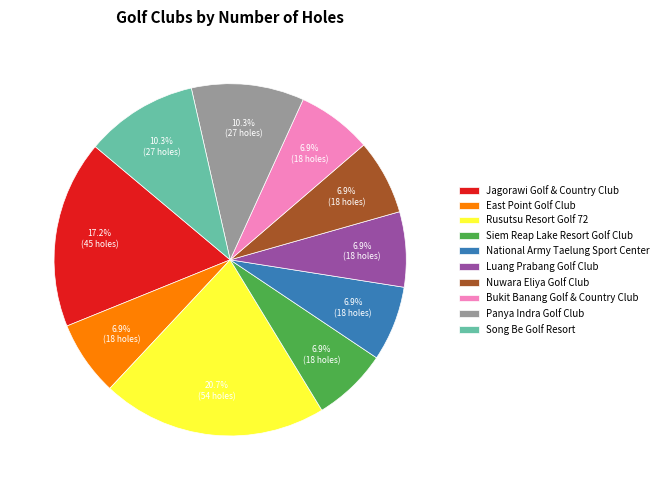

True or false: Siem Reap Lake Resort Golf Club accounts for 1% of the total.

False